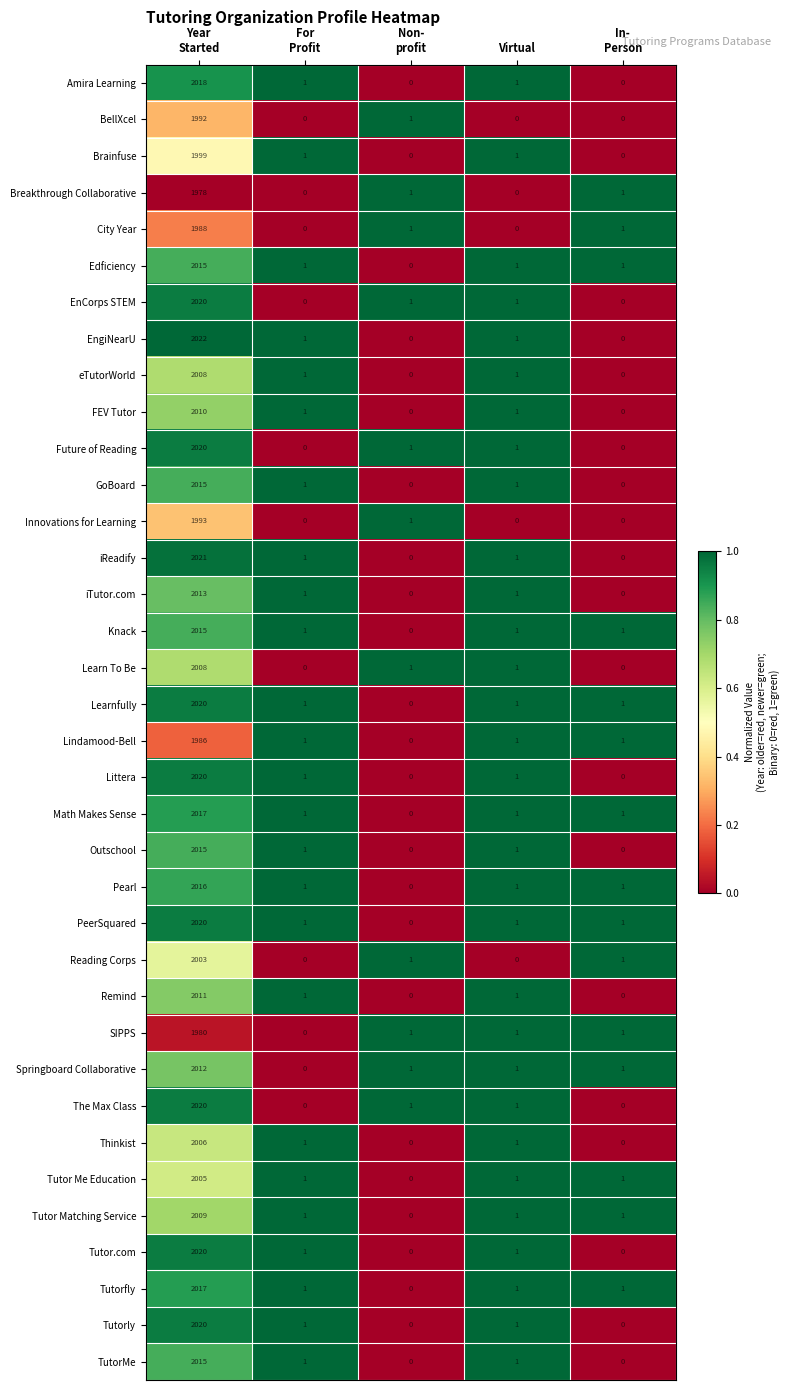

What is the spread (max minus min) of values at Non-
profit?

1